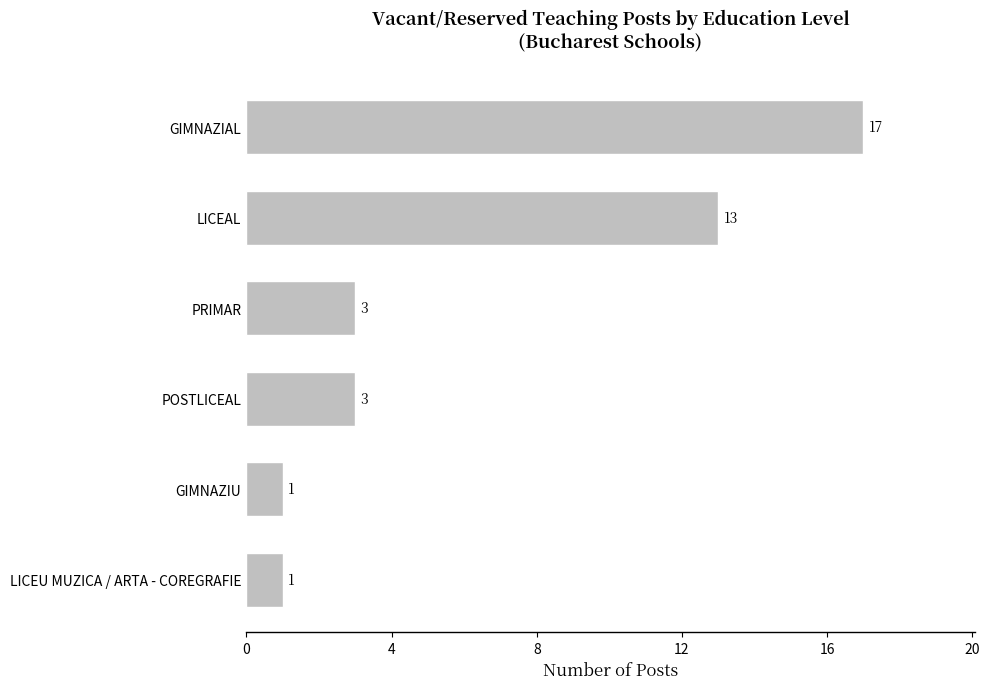

What is the change in value from LICEU MUZICA / ARTA - COREGRAFIE to LICEAL?

+12